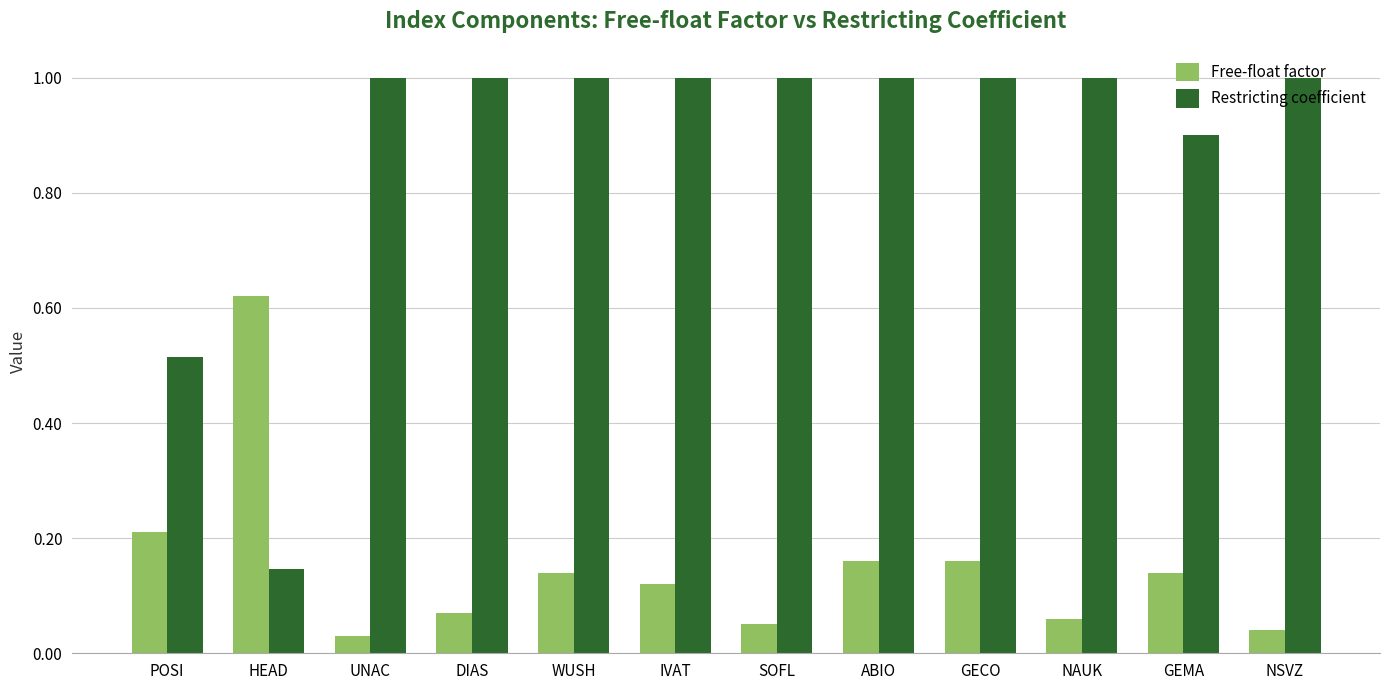

True or false: Free-float factor has a value of 0.0 at DIAS.

False